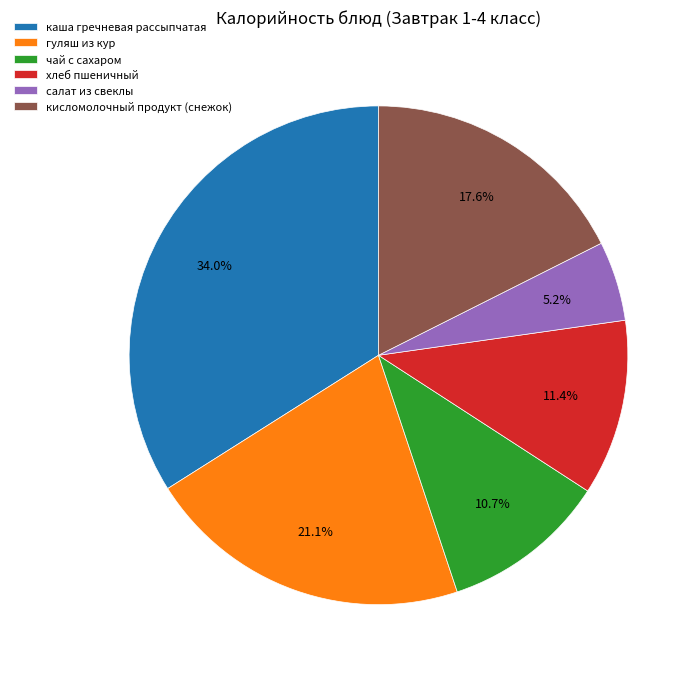

Which category has the smallest portion of the pie?

салат из свеклы